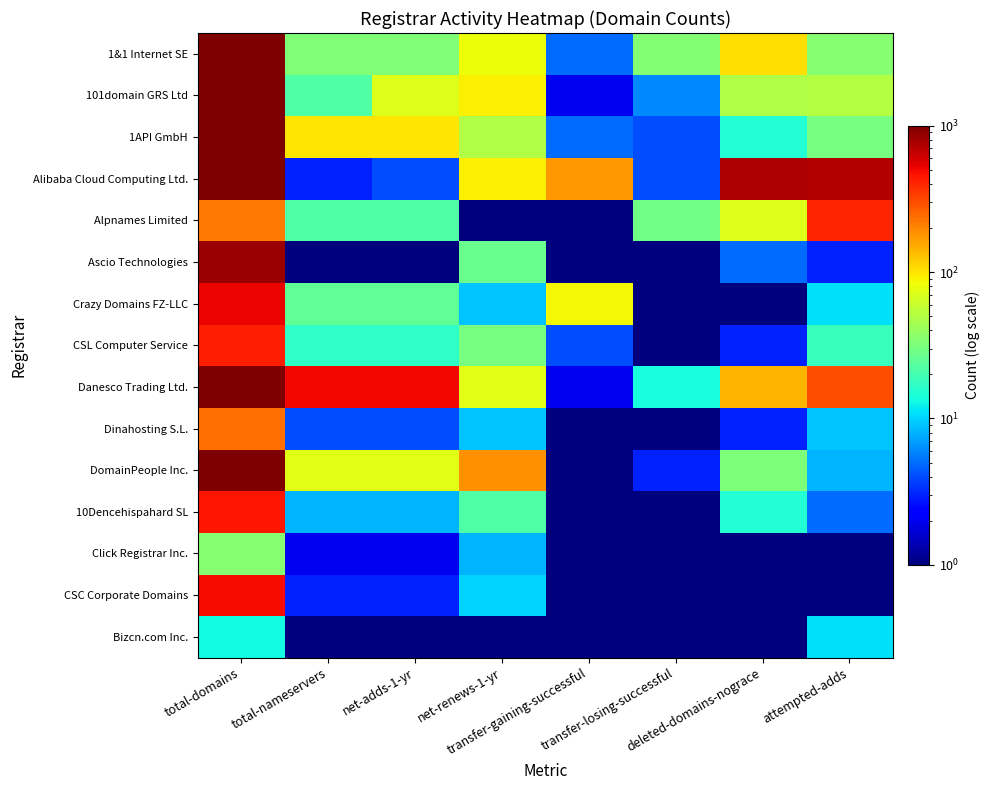

What is the total value across all series at deleted-domains-nograce?

1188.3